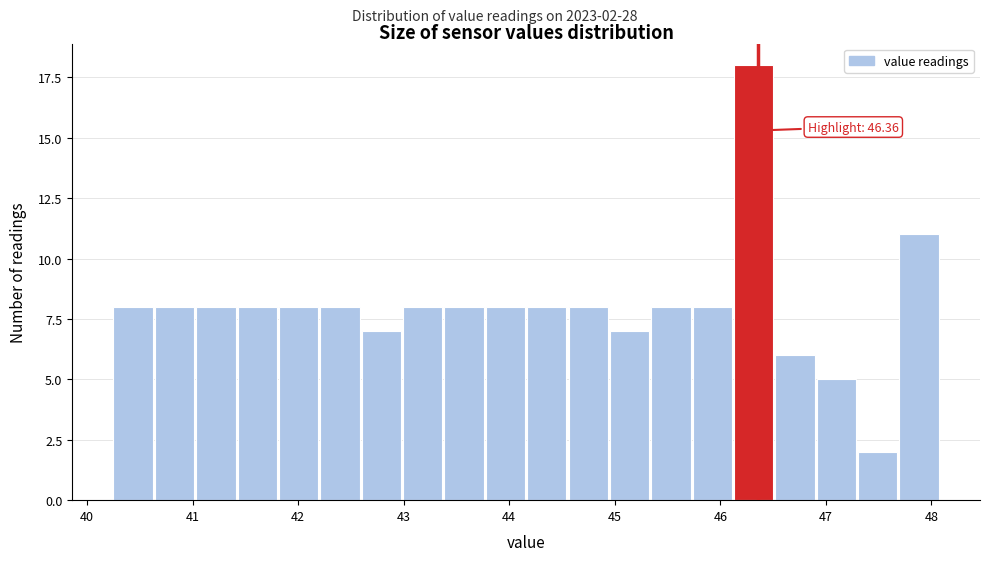

Read against the x-axis, roughly where is the centre of the tallest bar?

46.3